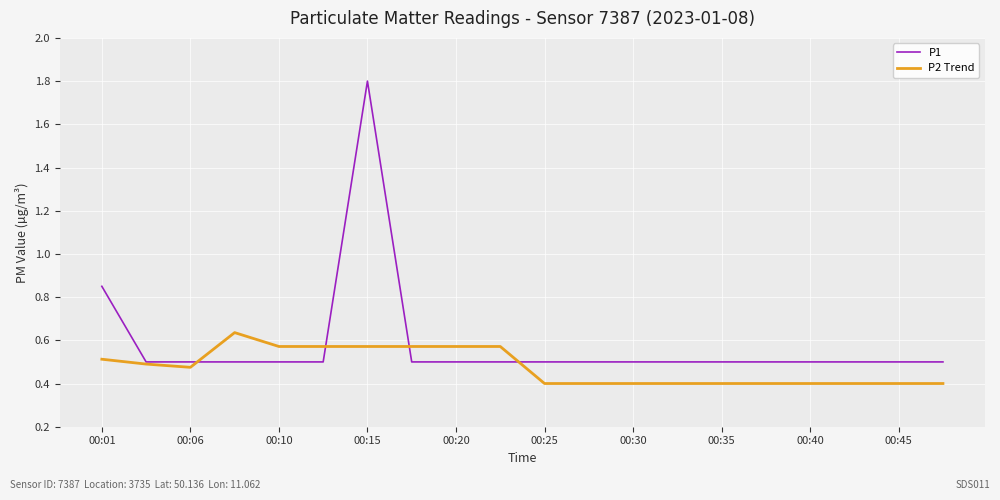

Which series has the widest spread of values?

P1